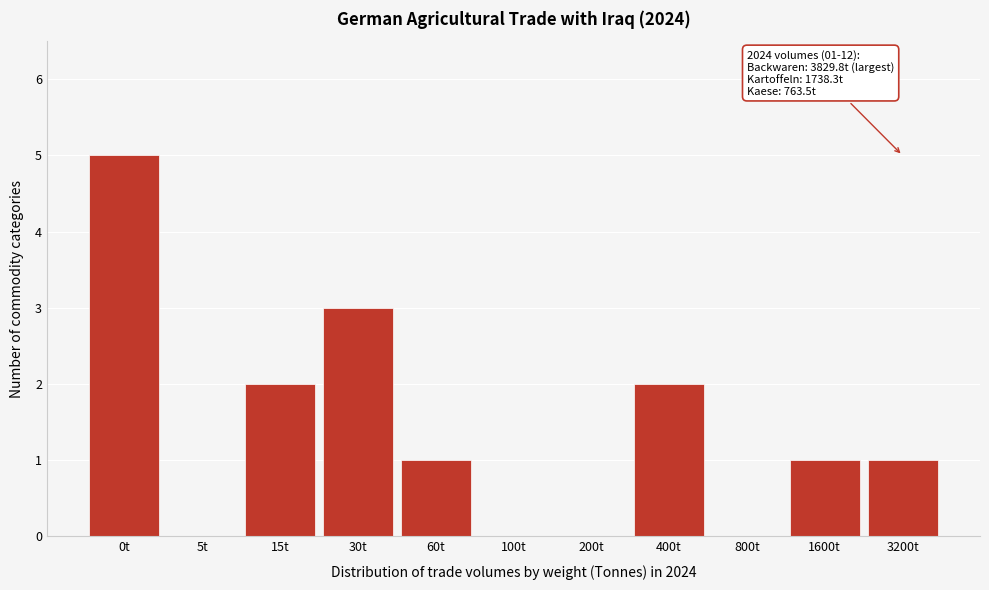

Reading right to left, what are all the values shown in this chart?

3200t=1	1600t=1	800t=0	400t=2	200t=0	100t=0	60t=1	30t=3	15t=2	5t=0	0t=5